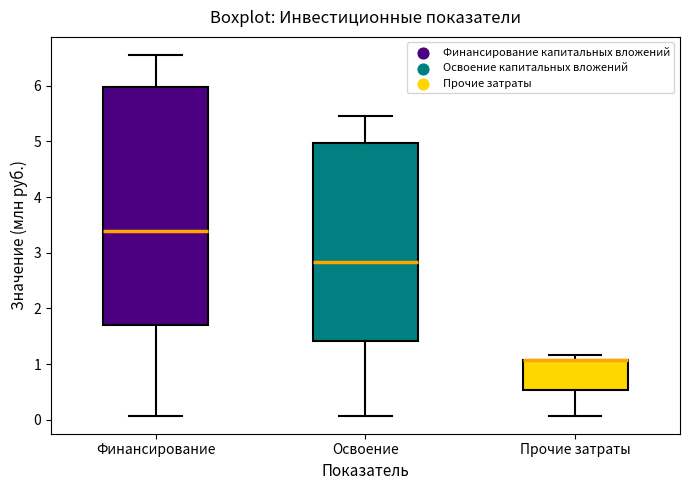

Reading left to right, read every box against the y-axis: the position of its median line, the range the box covers, and the ends of its whiskers. The values are not printed on the chart, so give them approximately, as read against the axis.

Финансирование: median 3.4, box 1.7 to 6.0, whiskers 0.1 to 6.6
Освоение: median 2.8, box 1.4 to 5.0, whiskers 0.1 to 5.5
Прочие затраты: median 1.1 (drawn on the box's upper edge), box 0.5 to 1.1, whiskers 0.1 to 1.2